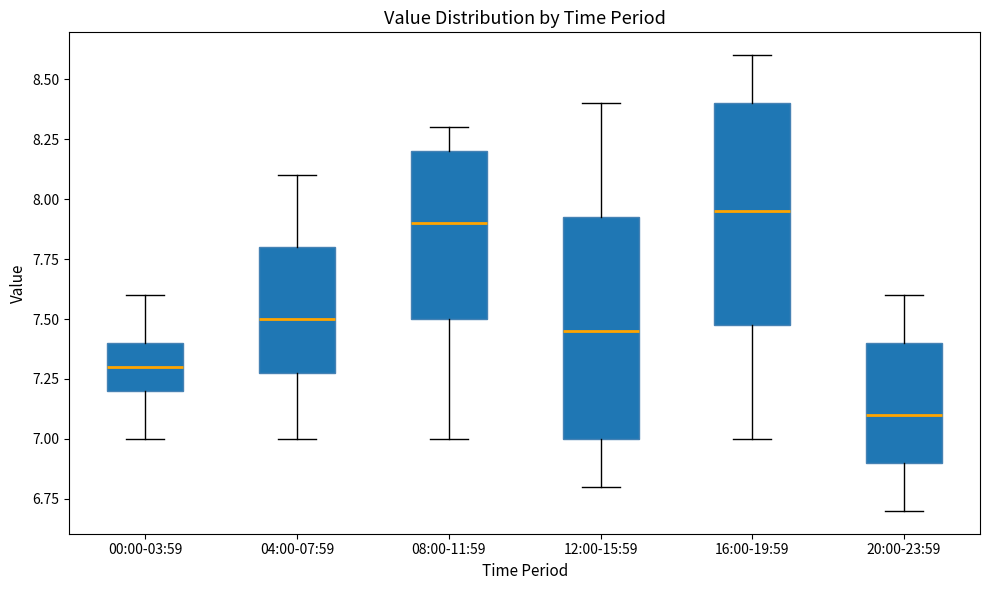

Reading left to right, transcribe this box plot: for each box, give where its median line is, the range the box spans, and where its two whiskers end, as read against the y-axis. The values are not printed on the chart, so give them approximately, as read against the axis.

00:00-03:59: median 7.30, box 7.20 to 7.40, whiskers 7.00 to 7.60
04:00-07:59: median 7.50, box 7.30 to 7.80, whiskers 7.00 to 8.10
08:00-11:59: median 7.90, box 7.50 to 8.20, whiskers 7.00 to 8.30
12:00-15:59: median 7.45, box 7.00 to 7.95, whiskers 6.80 to 8.40
16:00-19:59: median 7.95, box 7.50 to 8.40, whiskers 7.00 to 8.60
20:00-23:59: median 7.10, box 6.90 to 7.40, whiskers 6.70 to 7.60